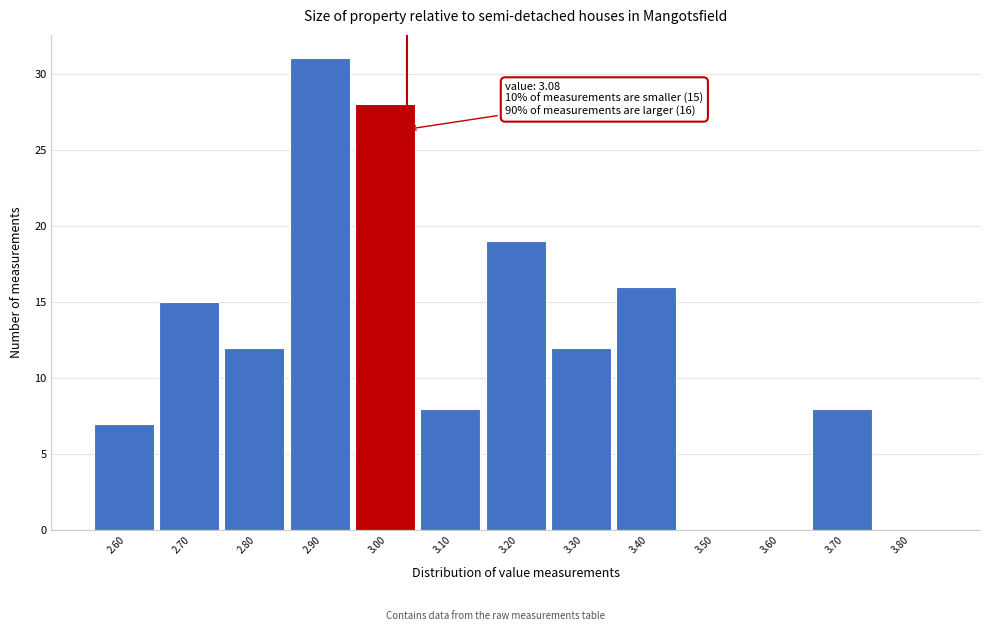

Reading right to left, what are all the values shown in this chart?

3.80=0	3.70=8	3.60=0	3.50=0	3.40=16	3.30=12	3.20=19	3.10=8	3.00=28	2.90=31	2.80=12	2.70=15	2.60=7